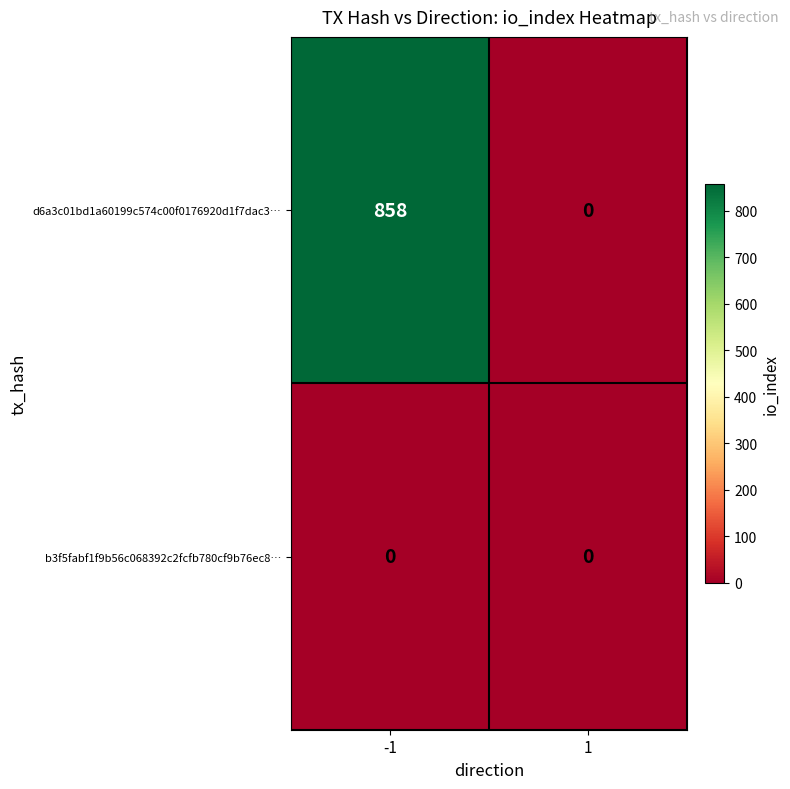

Is it true that d6a3c01bd1a60199c574c00f0176920d1f7dac3… equals 858 at -1?

True